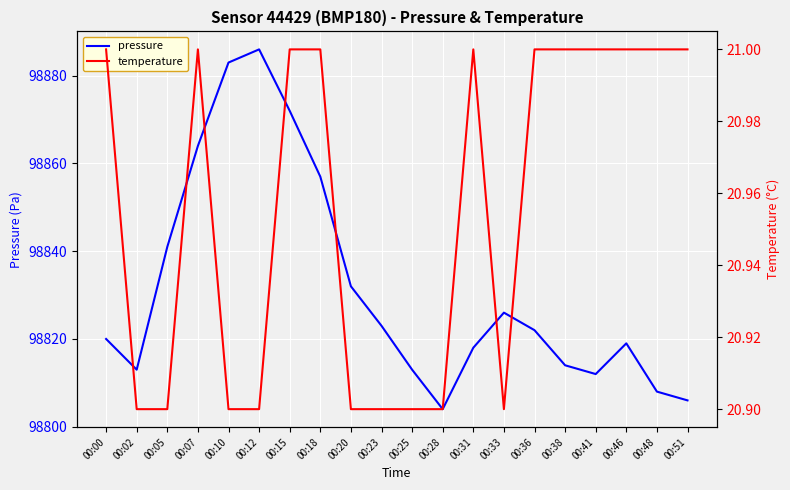

True or false: temperature and pressure cross at least once.

False